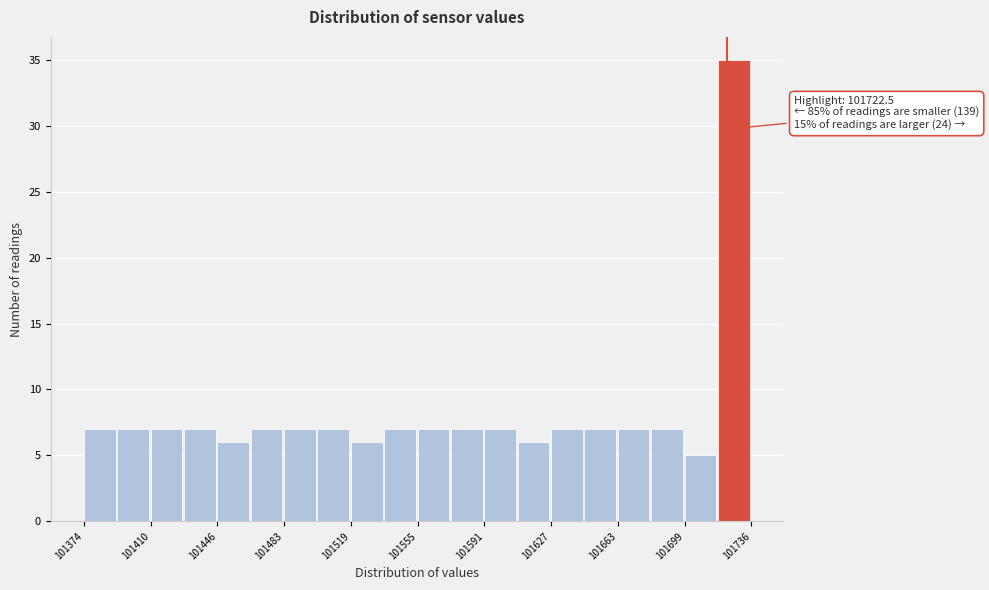

Read against the x-axis, roughly where is the centre of the tallest bar?

101725